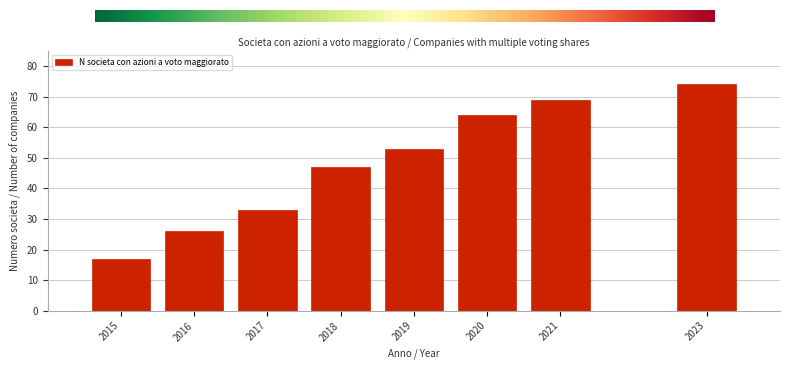

Reading left to right, list all the values displayed in this chart.

2015=17	2016=26	2017=33	2018=47	2019=53	2020=64	2021=69	2023=74